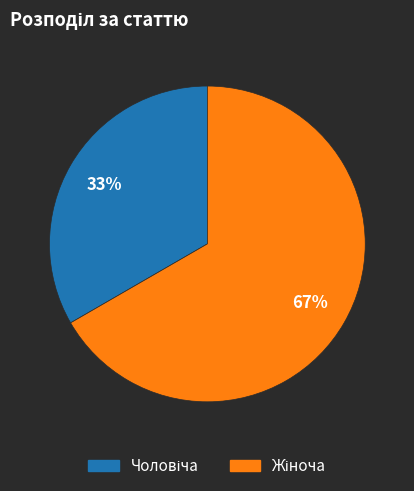

To the nearest percent, what is the average slice percentage?

50%